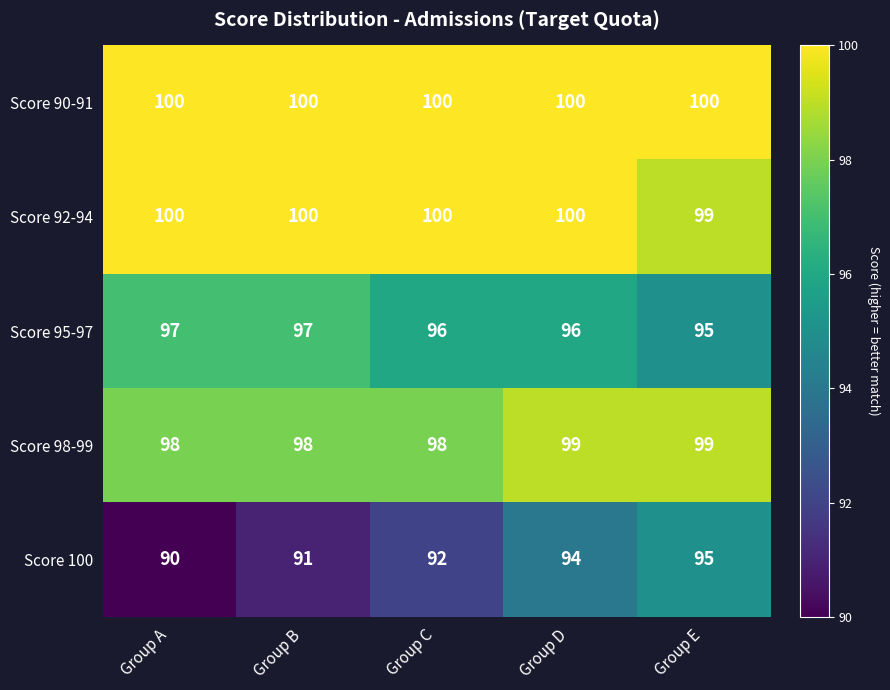

Reading right to left, what are all the values shown in this chart?

Score 90-91: Group E=100	Group D=100	Group C=100	Group B=100	Group A=100
Score 92-94: Group E=99	Group D=100	Group C=100	Group B=100	Group A=100
Score 95-97: Group E=95	Group D=96	Group C=96	Group B=97	Group A=97
Score 98-99: Group E=99	Group D=99	Group C=98	Group B=98	Group A=98
Score 100: Group E=95	Group D=94	Group C=92	Group B=91	Group A=90